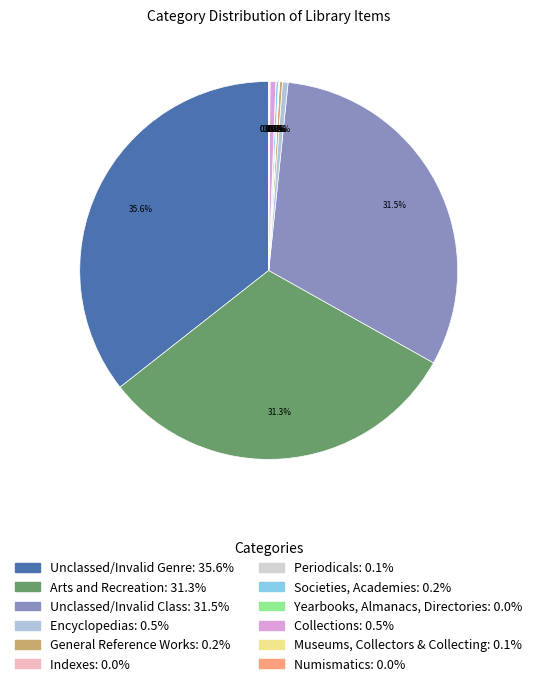

To the nearest percent, what portion does Unclassed/Invalid Genre represent?

36%